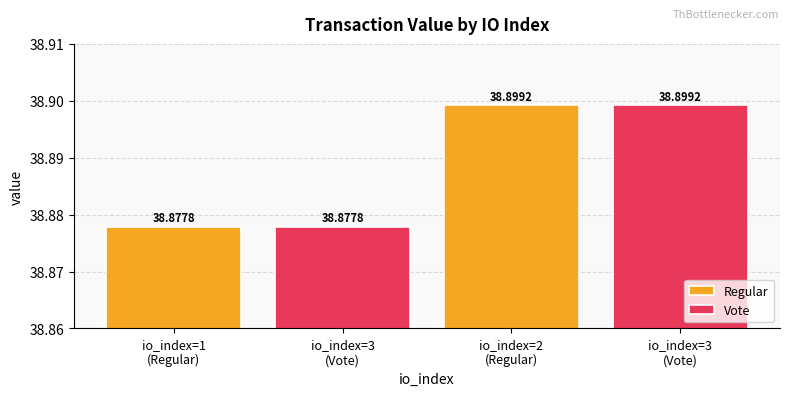

Where is Regular nearest to the value 38?

io_index=1
(Regular)